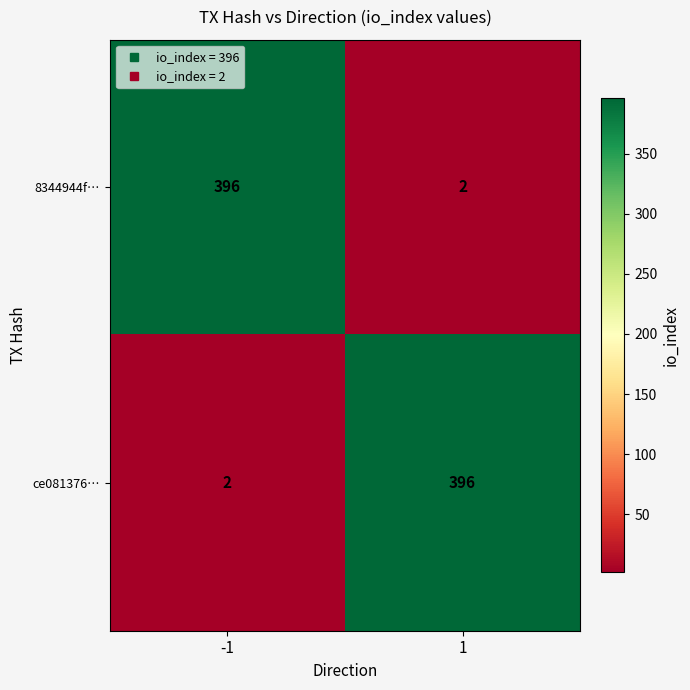

Reading left to right, list all the values displayed in this chart.

8344944f…: 396	2
ce081376…: 2	396